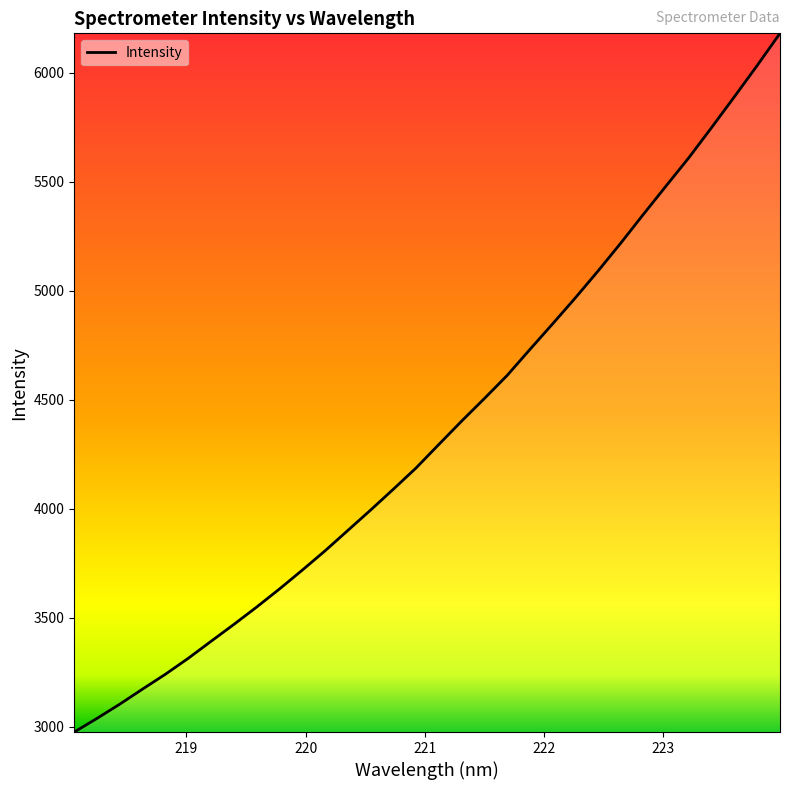

What is the smallest value displayed?

2976.9